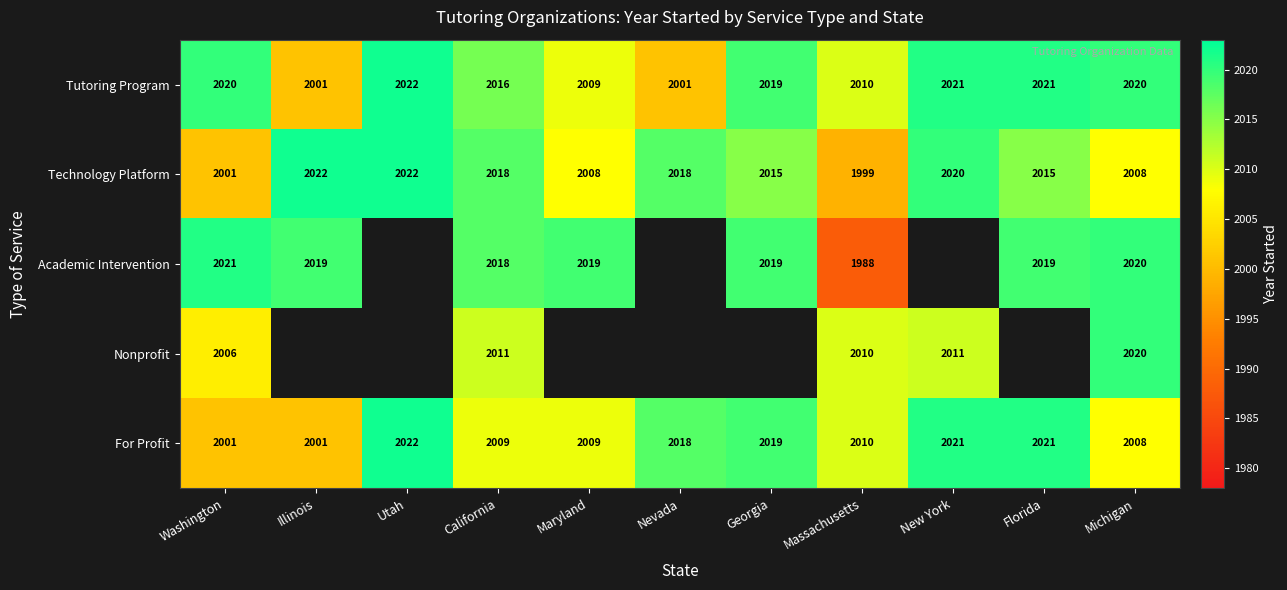

The For Profit series shows 1064.2 at California. True or false?

False